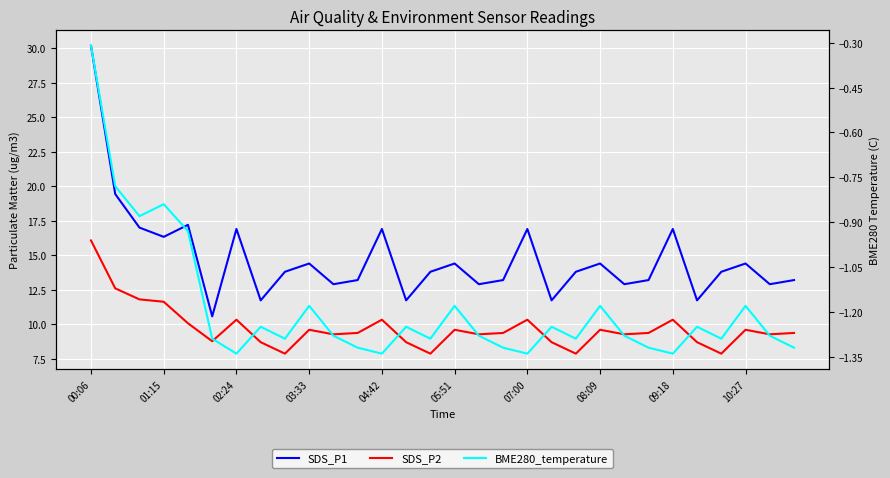

How many distinct data groups are displayed?

3